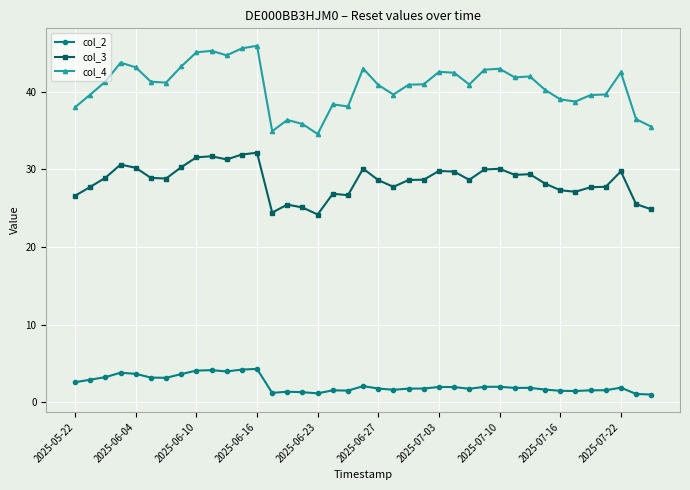

Count the number of categories in the chart.

39